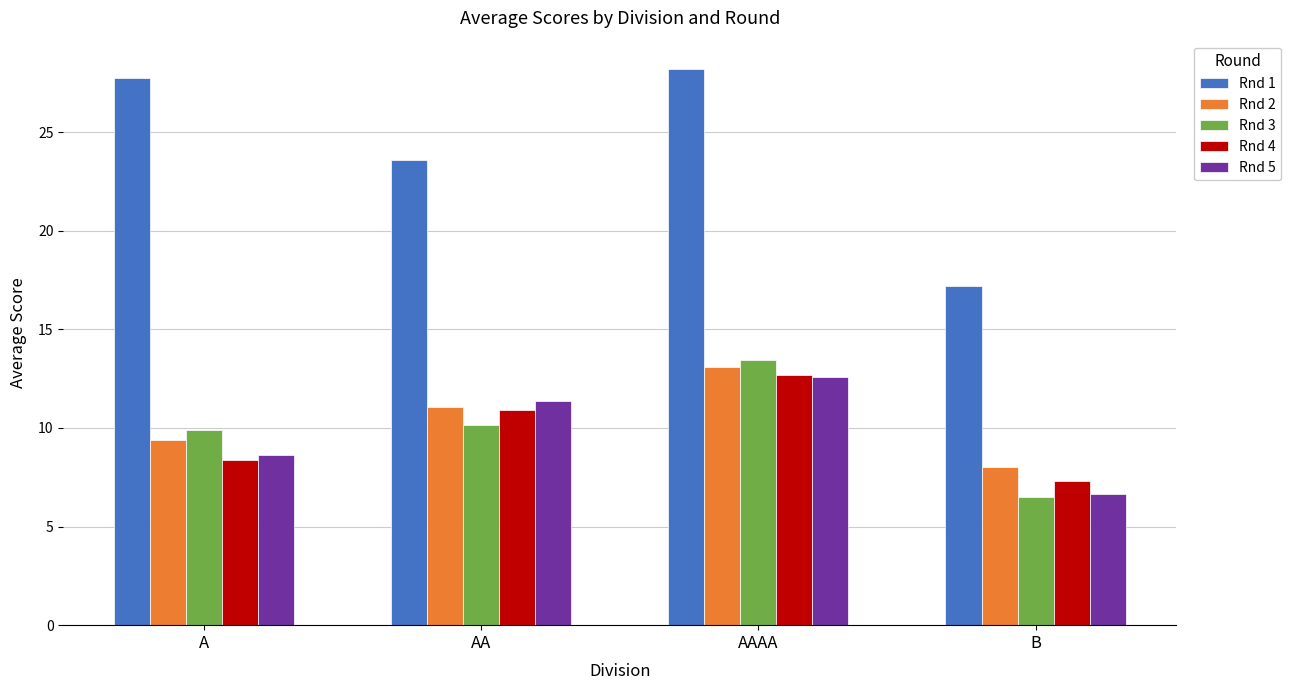

What is the average value of the Rnd 4 series?

9.8